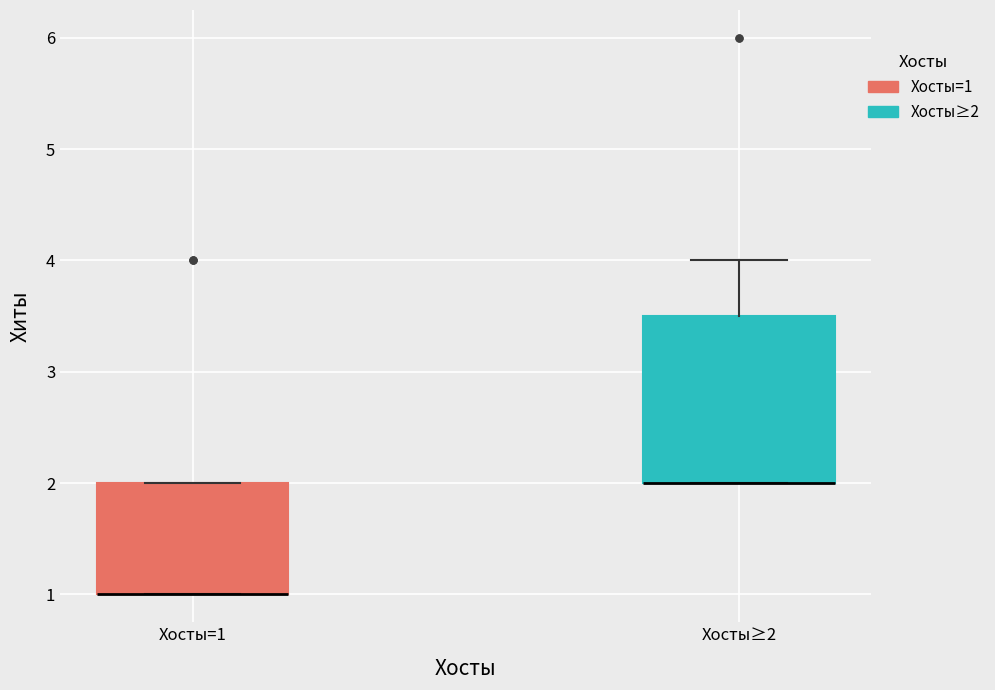

Reading left to right, transcribe this box plot: for each box, give where its median line is, the range the box spans, and where its two whiskers end, as read against the y-axis. The values are not printed on the chart, so give them approximately, as read against the axis.

Хосты=1: median 1.0 (drawn on the box's lower edge), box 1.0 to 2.0, whiskers 1.0 to 2.0
Хосты≥2: median 2.0 (drawn on the box's lower edge), box 2.0 to 3.5, whiskers 2.0 to 4.0